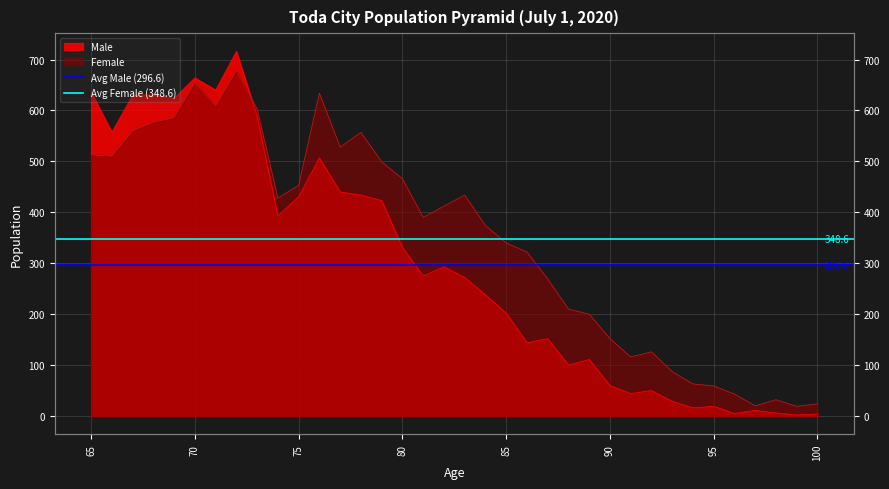

Is it true that Avg Male (296.6) equals 477.2 at 70?

False